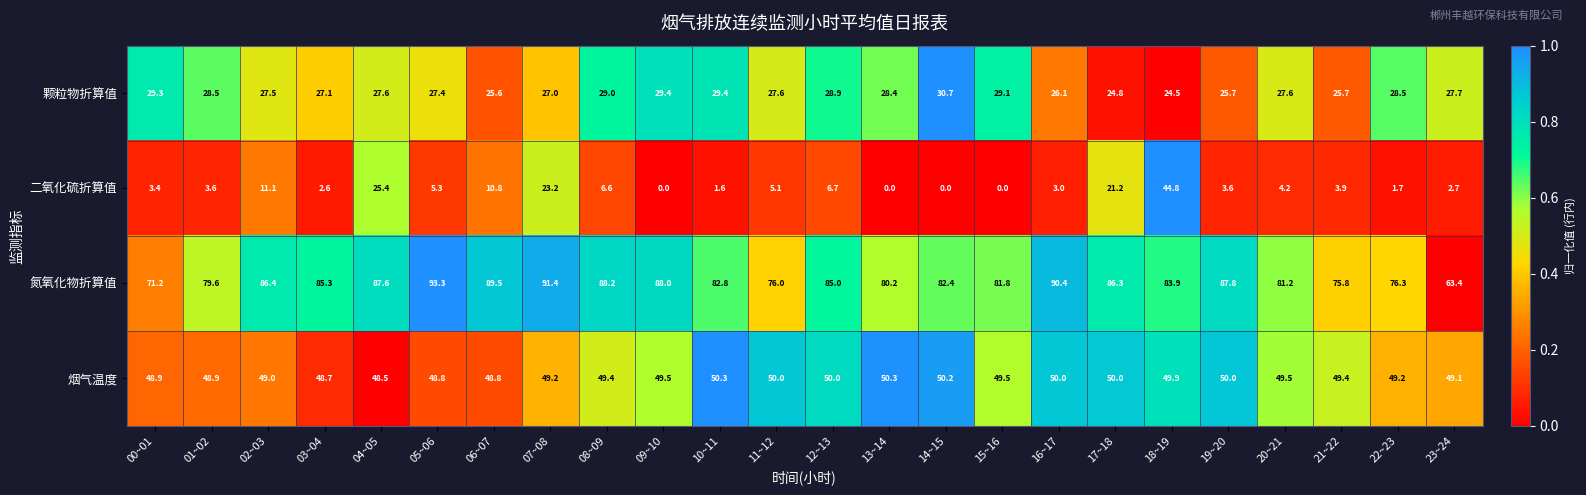

At which label does 二氧化硫折算值 reach its peak?

18~19